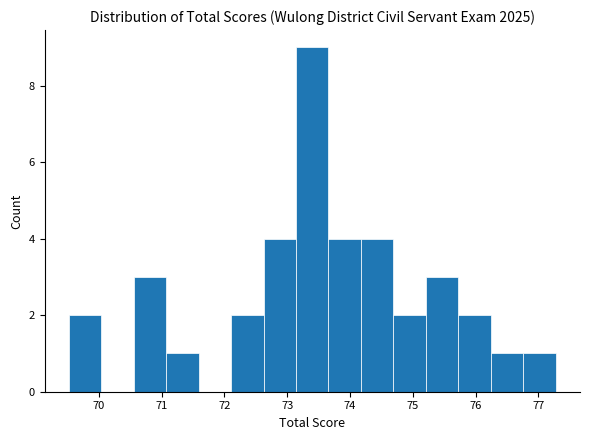

Reading left to right, list every bar in this chart as the range it spans on the x-axis followed by its height. Neither the bar edges nor the heights are printed on the chart, so give them approximately, as read against the axes.

69.5 to 70.0: 2
70.0 to 70.6: 0
70.6 to 71.1: 3
71.1 to 71.6: 1
71.6 to 72.1: 0
72.1 to 72.6: 2
72.6 to 73.1: 4
73.1 to 73.7: 9
73.7 to 74.2: 4
74.2 to 74.7: 4
74.7 to 75.2: 2
75.2 to 75.7: 3
75.7 to 76.2: 2
76.2 to 76.8: 1
76.8 to 77.3: 1